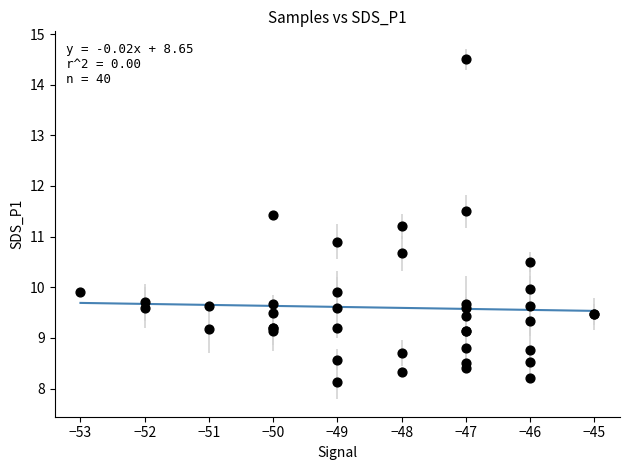

What Y value in the scatter plot is closest to 11?

10.9